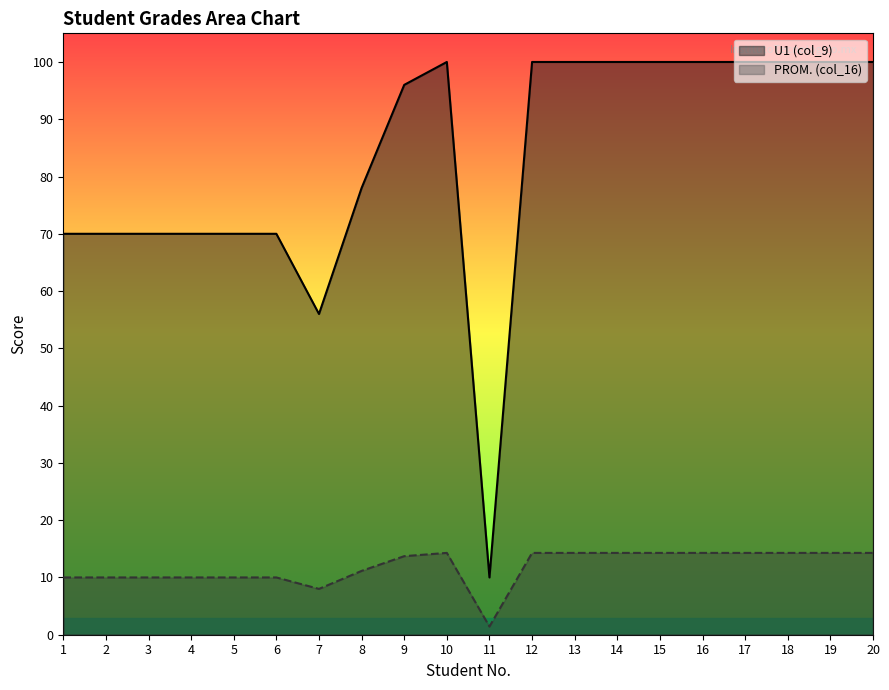

The PROM. (col_16) series shows 47.7 at 2. True or false?

False